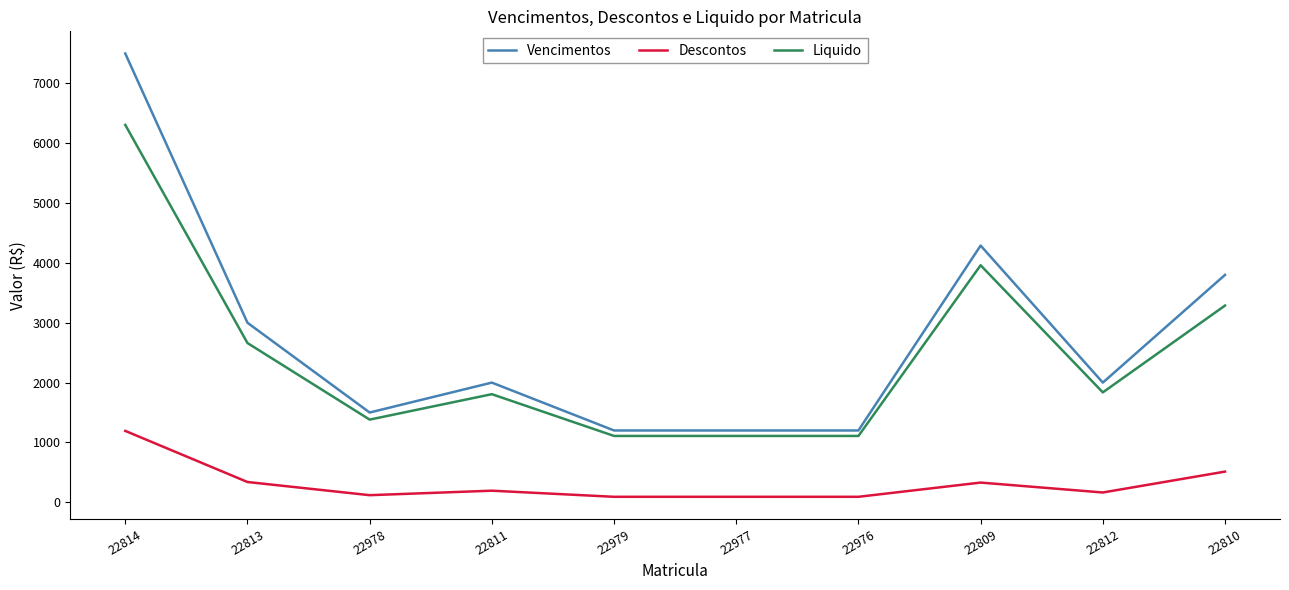

How many values in the Descontos series are below 193?

5